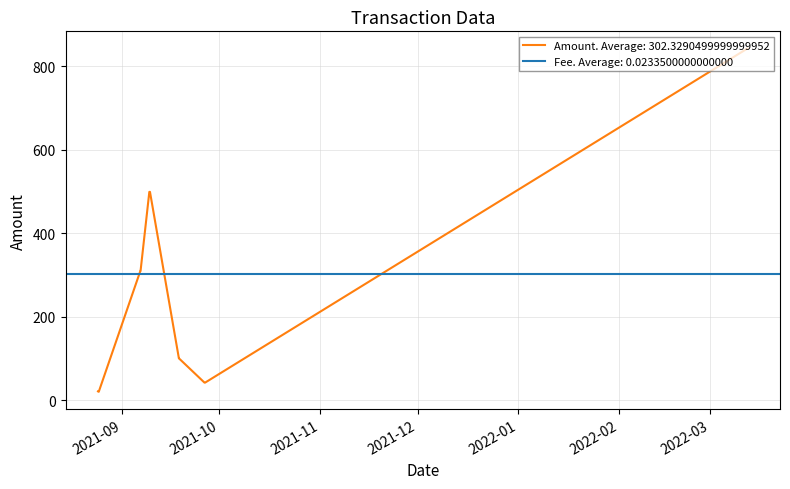

Which category has the highest value across all series?

2022-03-12 13:33:00